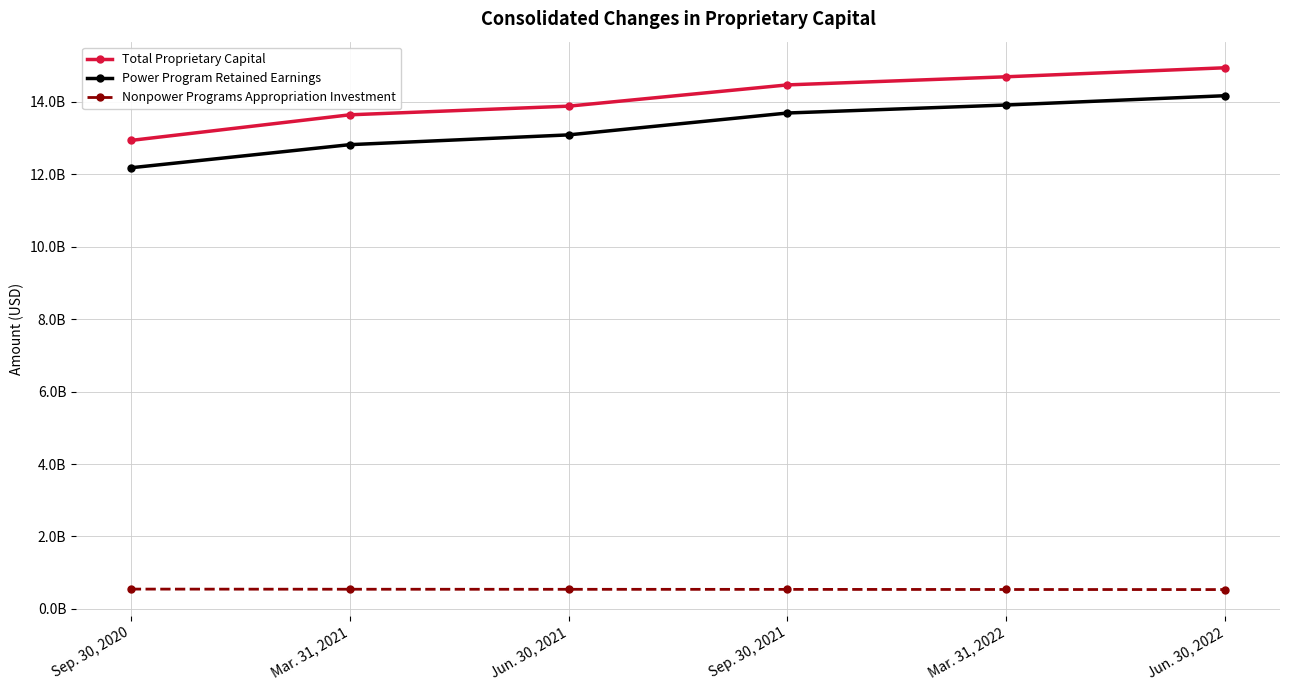

What value does the Nonpower Programs Appropriation Investment series have at Mar. 31, 2021, to the nearest 100?

544000000